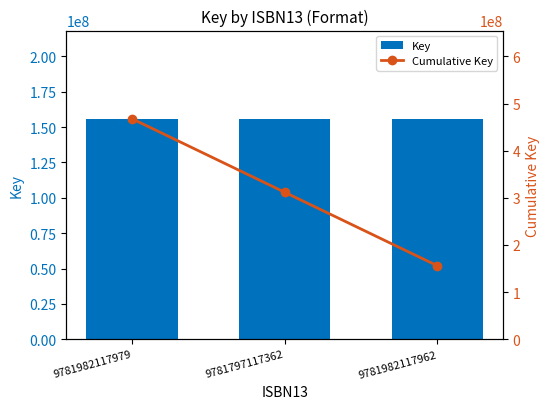

What is the difference between the highest and lowest values at 9781797117362?

155894979